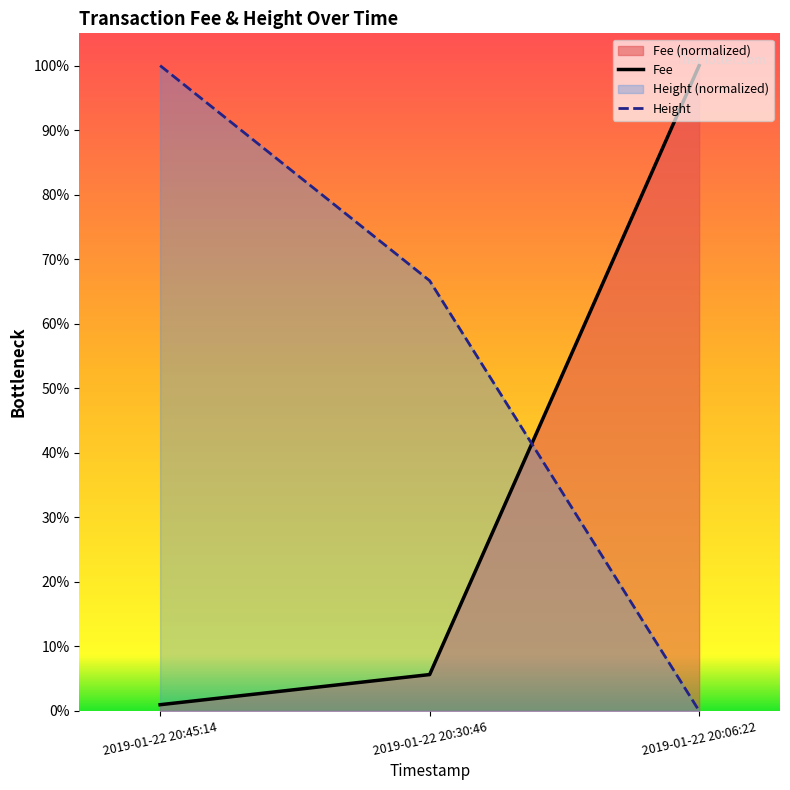

Reading left to right, what are all the values shown in this chart?

Fee: 0.0	0.1	1.0
Height: 1.0	0.7	0.0